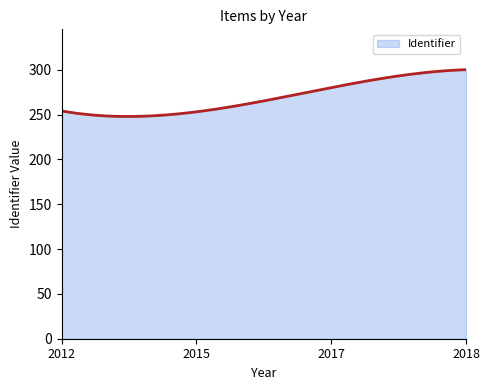

What is the difference between the maximum and minimum values?

52.2